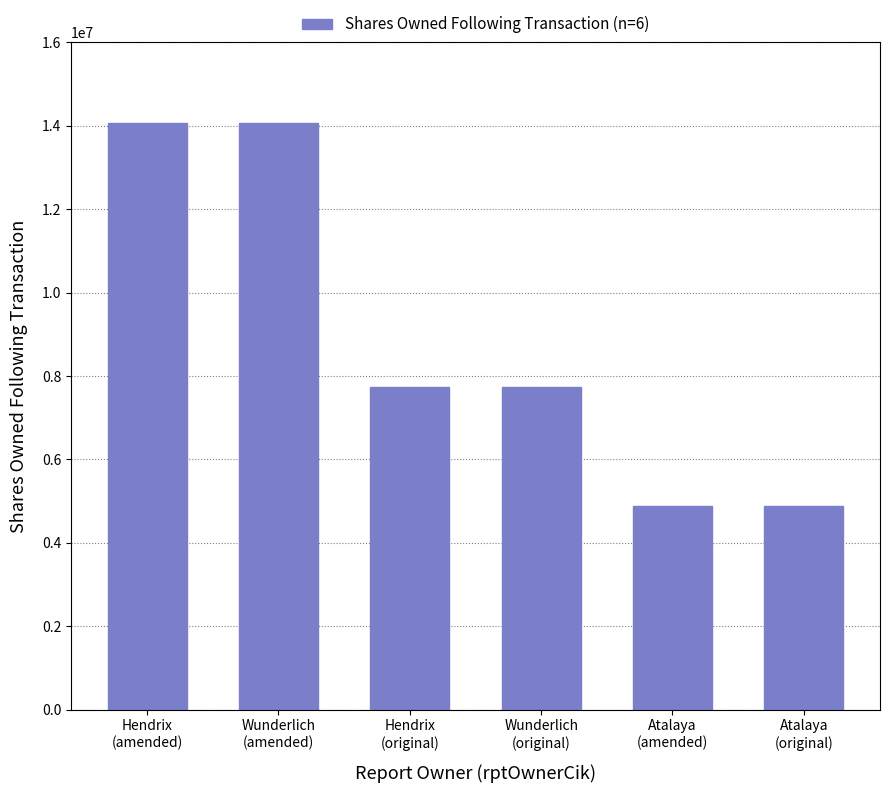

What is the average value?

8886834